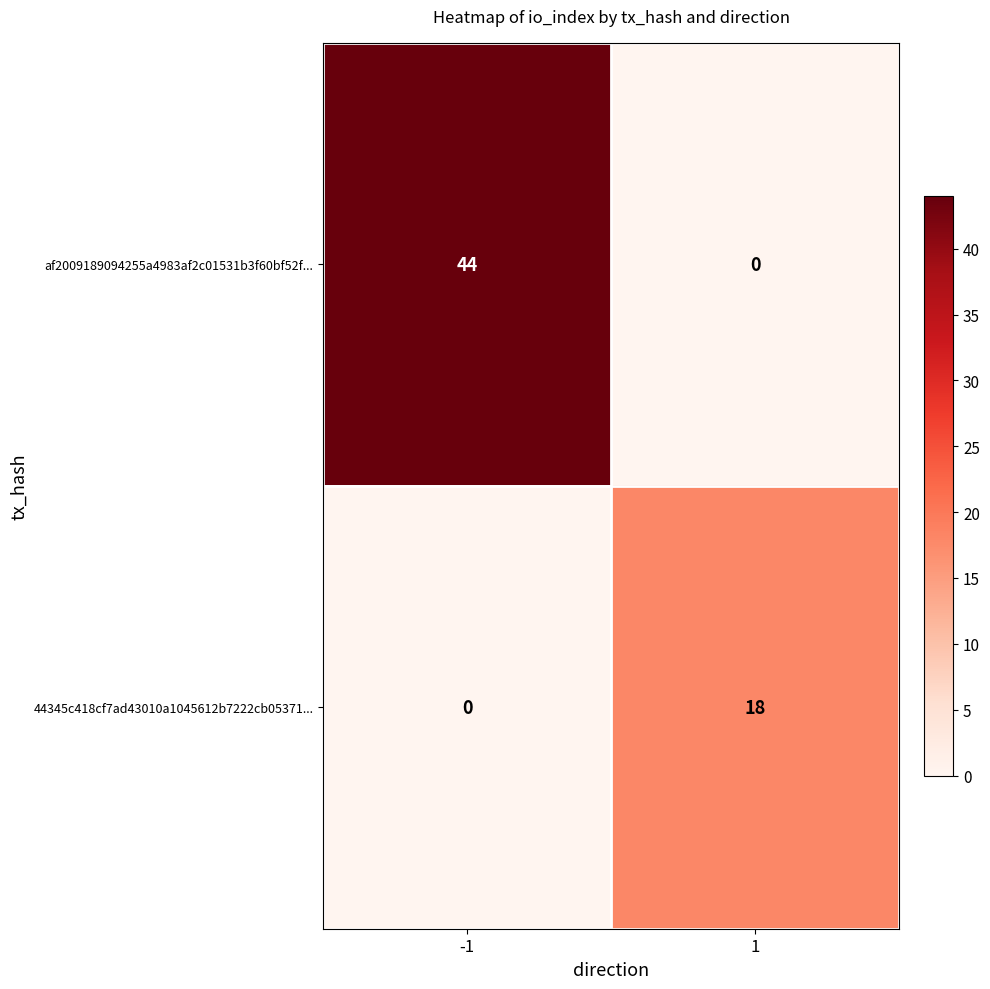

Which series has the largest total across all categories?

af2009189094255a4983af2c01531b3f60bf52f...